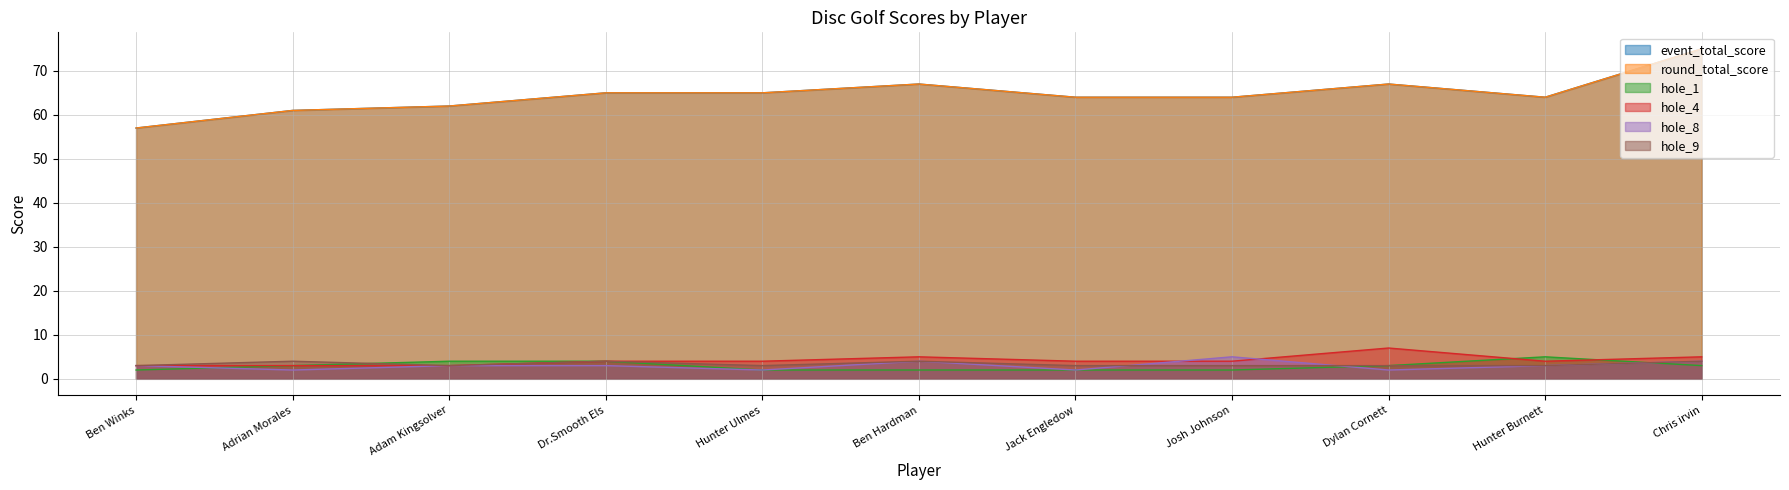

What is the greatest value displayed?

75